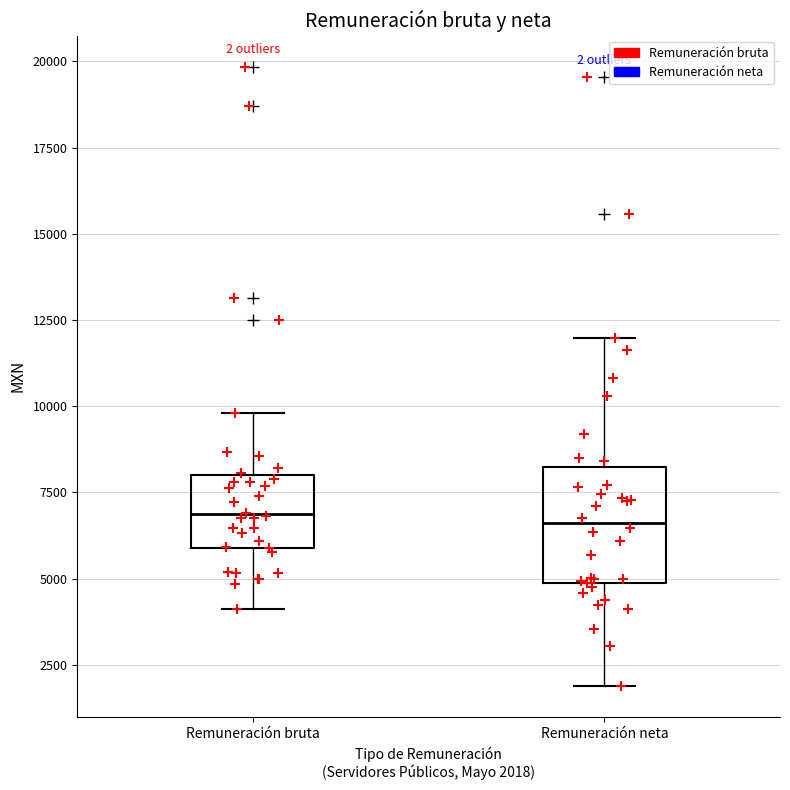

Reading left to right, transcribe this box plot: for each box, give where its median line is, the range the box spans, and where its two whiskers end, as read against the y-axis. The values are not printed on the chart, so give them approximately, as read against the axis.

Remuneración bruta: median 7000, box 6000 to 8000, whiskers 4000 to 10000
Remuneración neta: median 6500, box 5000 to 8500, whiskers 2000 to 12000